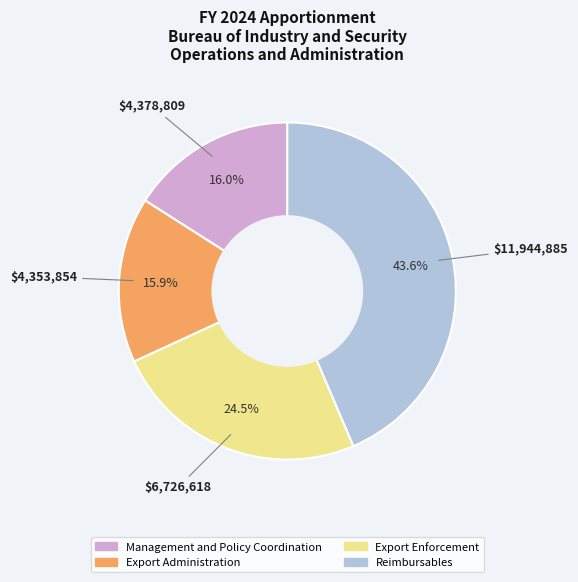

To the nearest percent, what percentage of the pie is Reimbursables?

44%